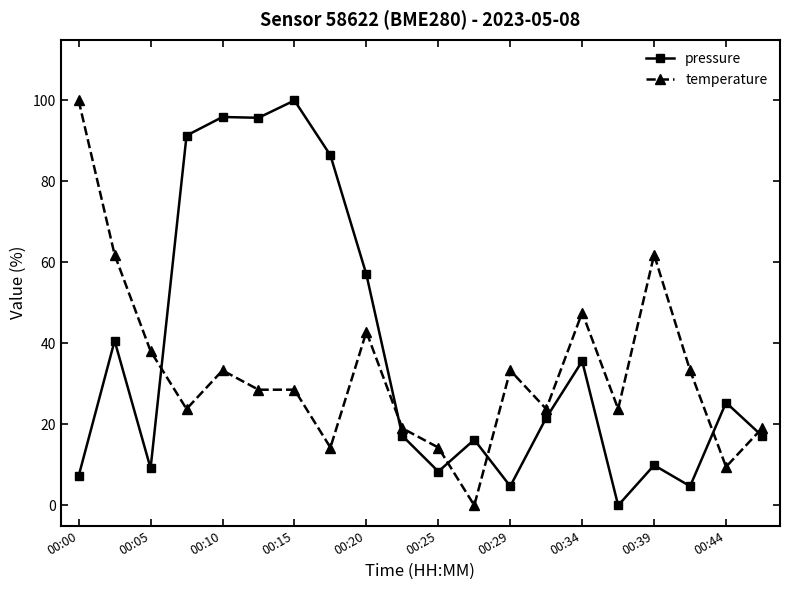

True or false: pressure has more than 0 points higher than both neighbors.

True